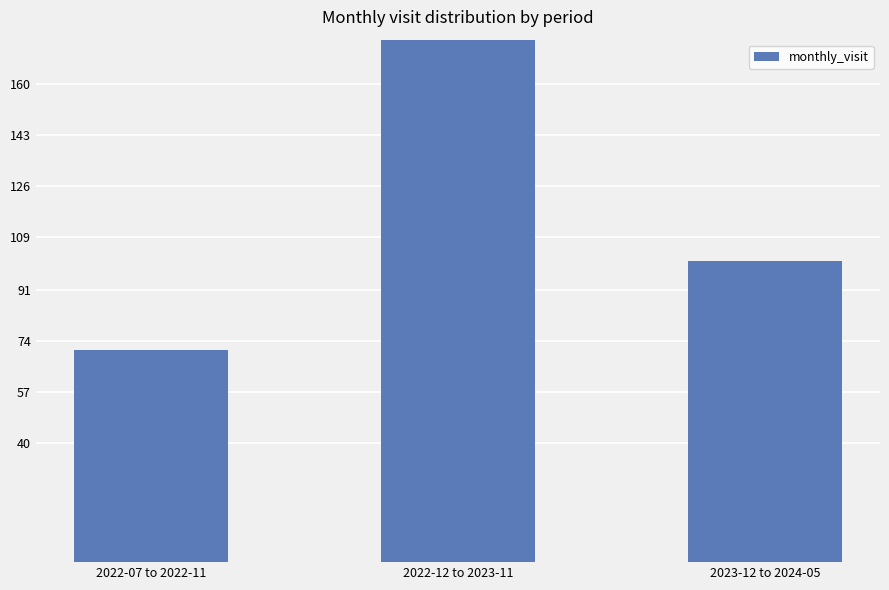

What is the difference between the values at 2023-12 to 2024-05 and 2022-07 to 2022-11?

30